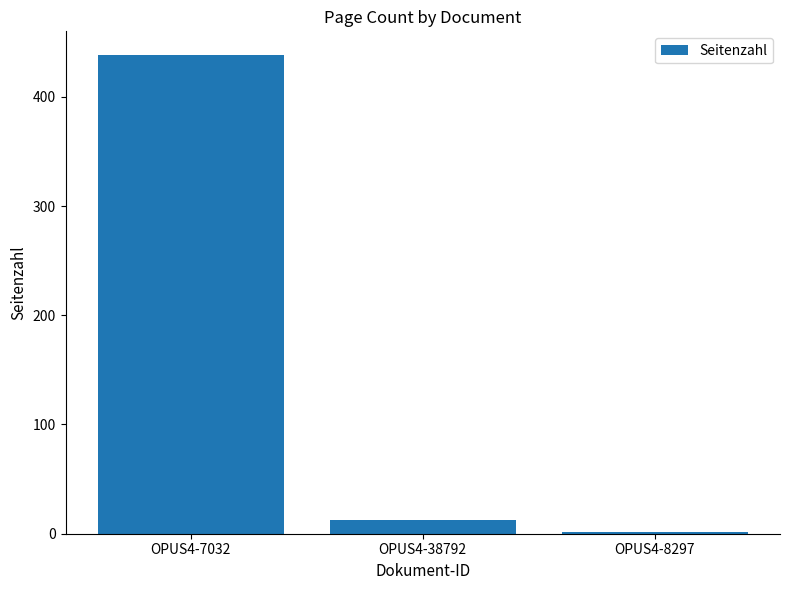

What is the average value?

151